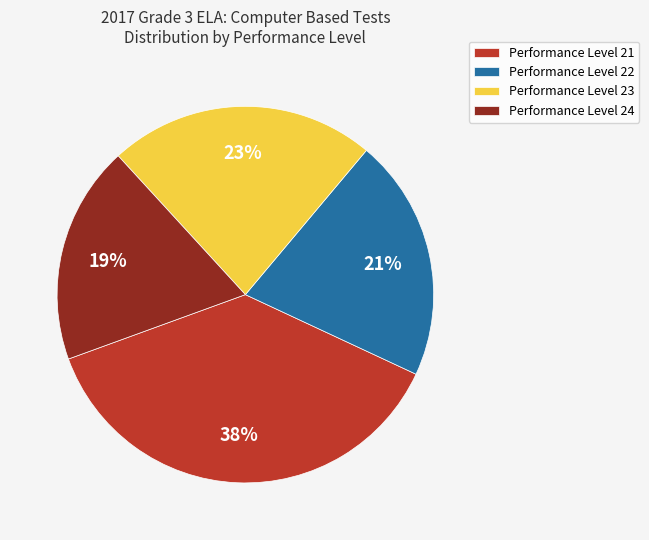

To the nearest percent, what is the average slice percentage?

25%